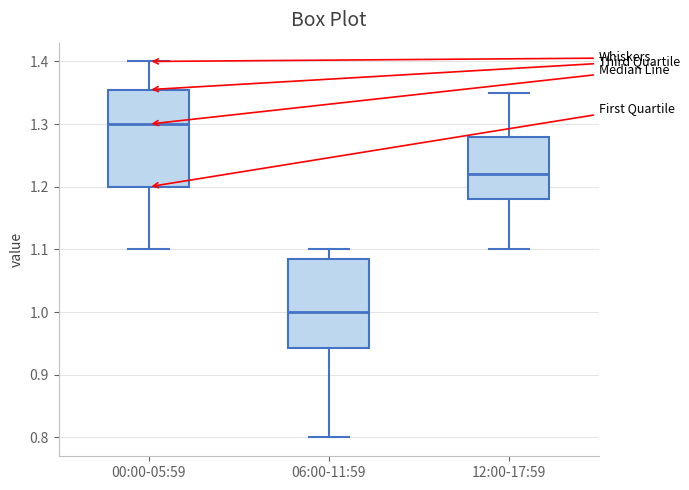

Which box has the lowest median line?

06:00-11:59